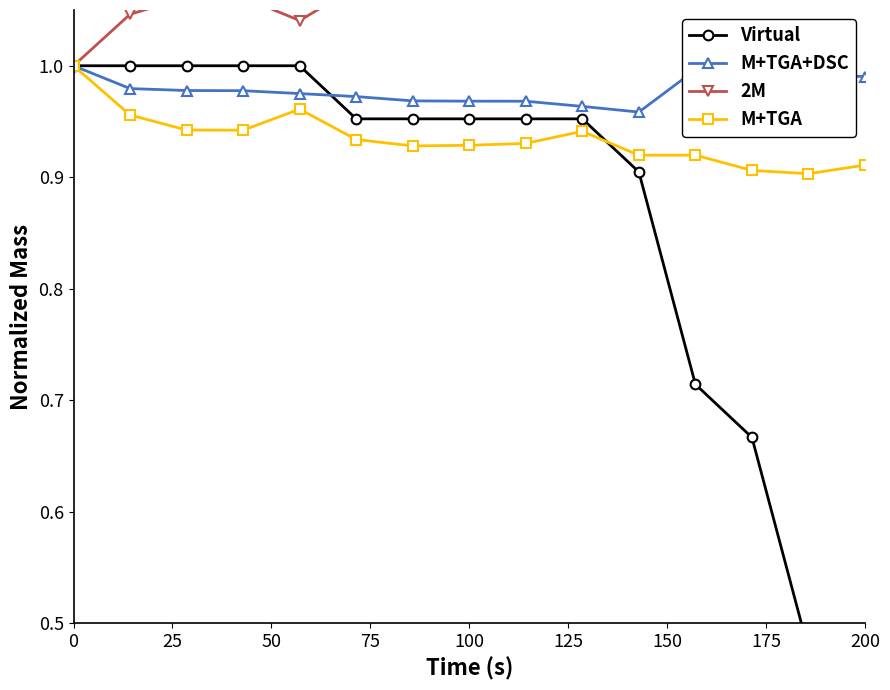

True or false: M+TGA+DSC has a value of 1.0 at 0.

True